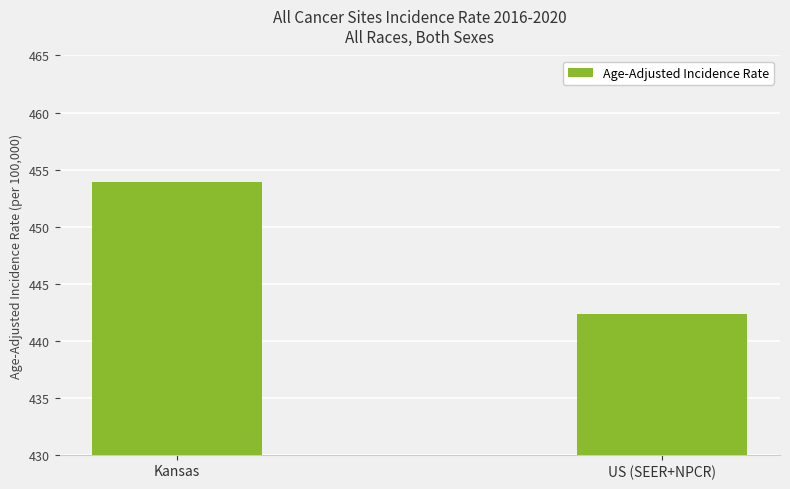

Which label corresponds to the largest value in the chart?

Kansas